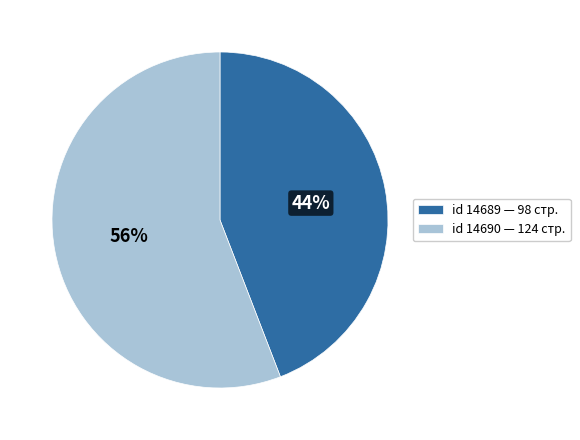

To the nearest percent, what is the combined percentage of id 14689 — 98 стр. and id 14690 — 124 стр.?

100%